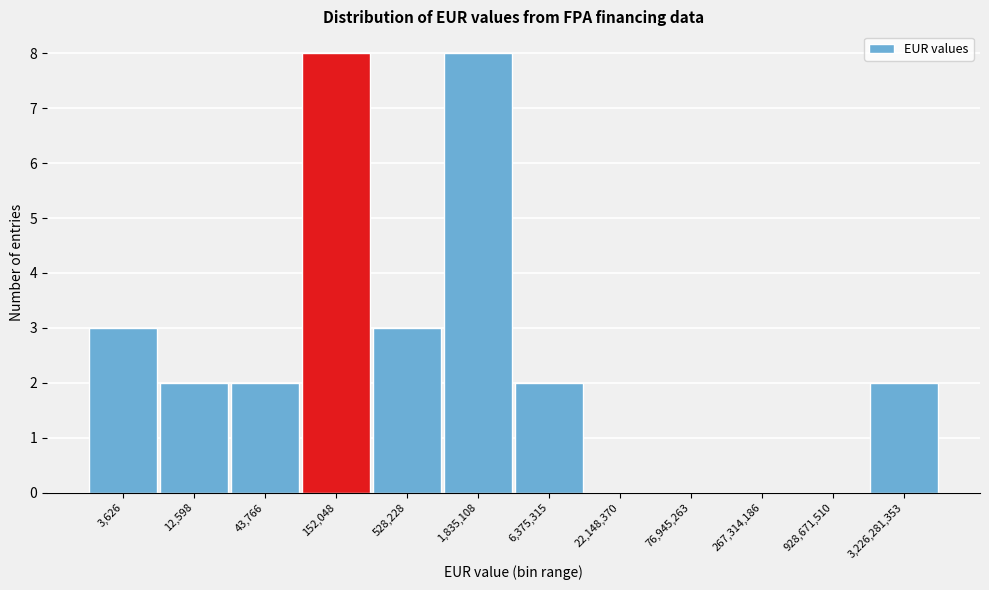

Reading left to right, what are all the values shown in this chart?

3,626=3	12,598=2	43,766=2	152,048=8	528,228=3	1,835,108=8	6,375,315=2	22,148,370=0	76,945,263=0	267,314,186=0	928,671,510=0	3,226,281,353=2